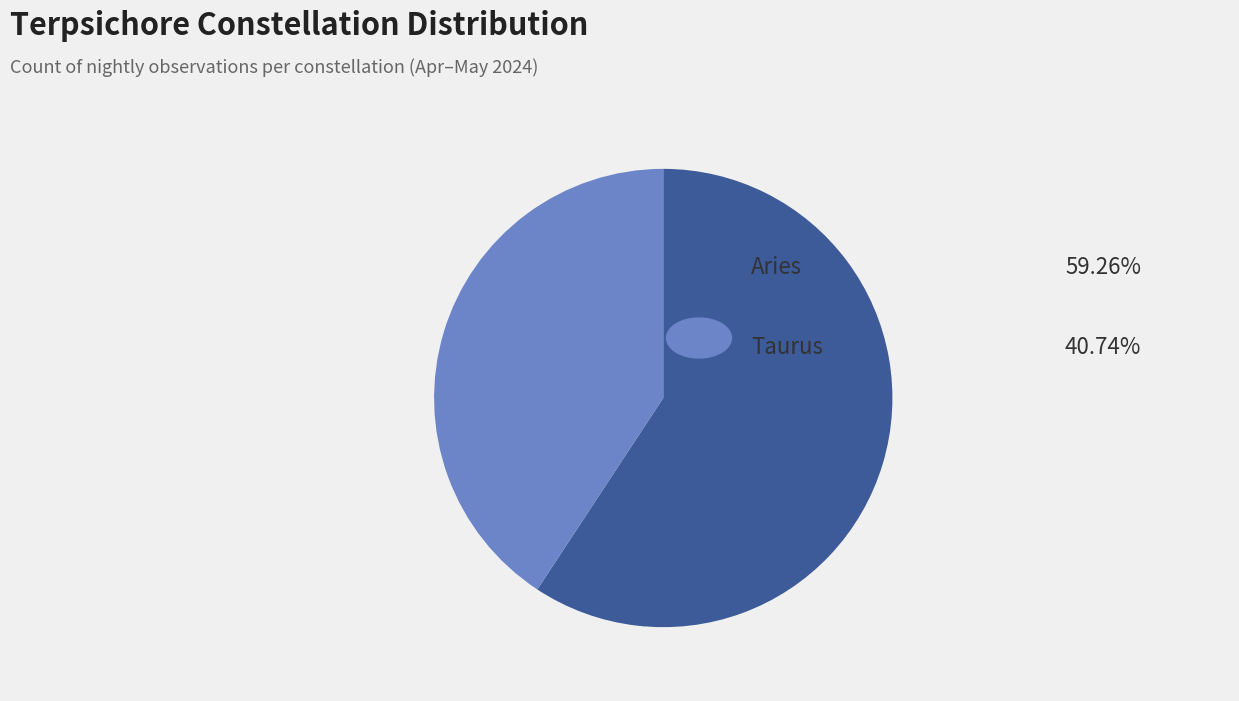

Does any single category account for the majority?

Yes